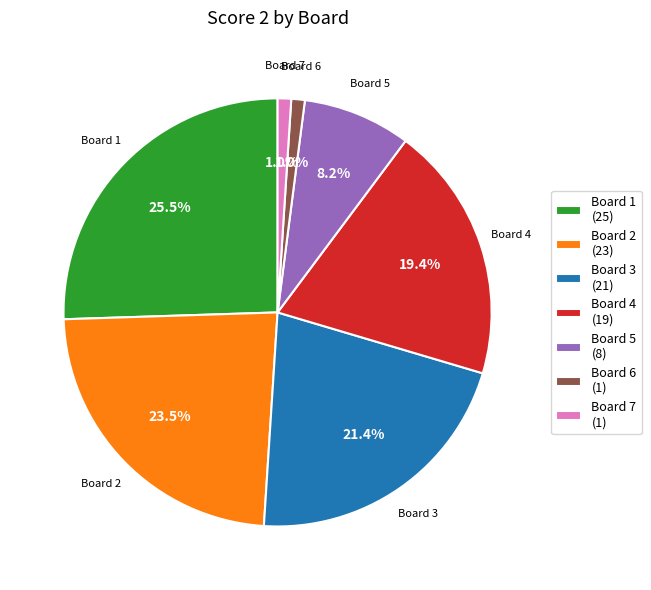

What percentage do Board 4 (19) and Board 5 (8) together represent?

27.6%